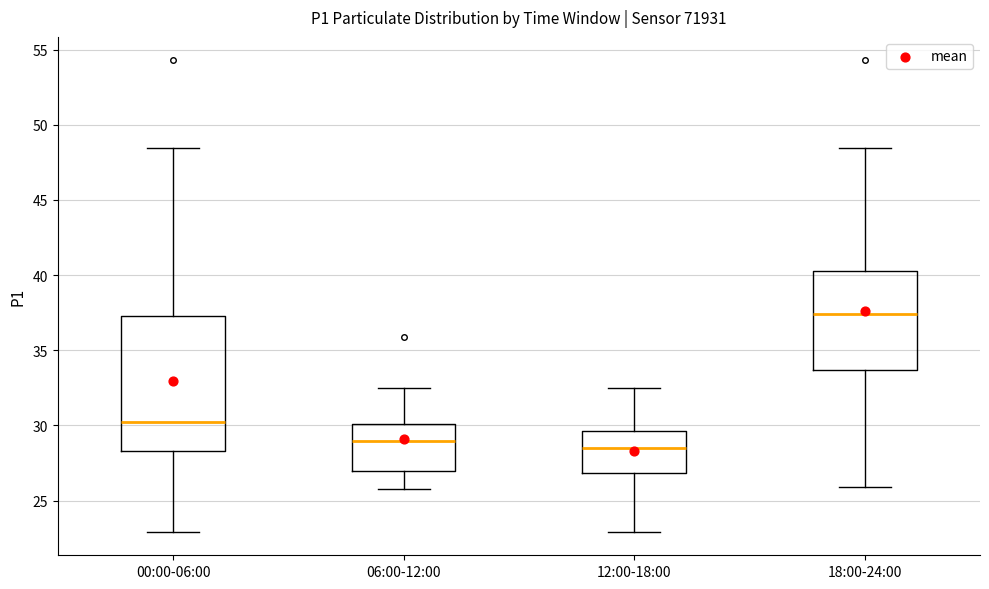

Reading left to right, transcribe this box plot: for each box, give where its median line is, the range the box spans, and where its two whiskers end, as read against the y-axis. The values are not printed on the chart, so give them approximately, as read against the axis.

00:00-06:00: median 30.0, box 28.5 to 37.5, whiskers 23.0 to 48.5
06:00-12:00: median 29.0, box 27.0 to 30.0, whiskers 26.0 to 32.5
12:00-18:00: median 28.5, box 27.0 to 29.5, whiskers 23.0 to 32.5
18:00-24:00: median 37.5, box 33.5 to 40.5, whiskers 26.0 to 48.5